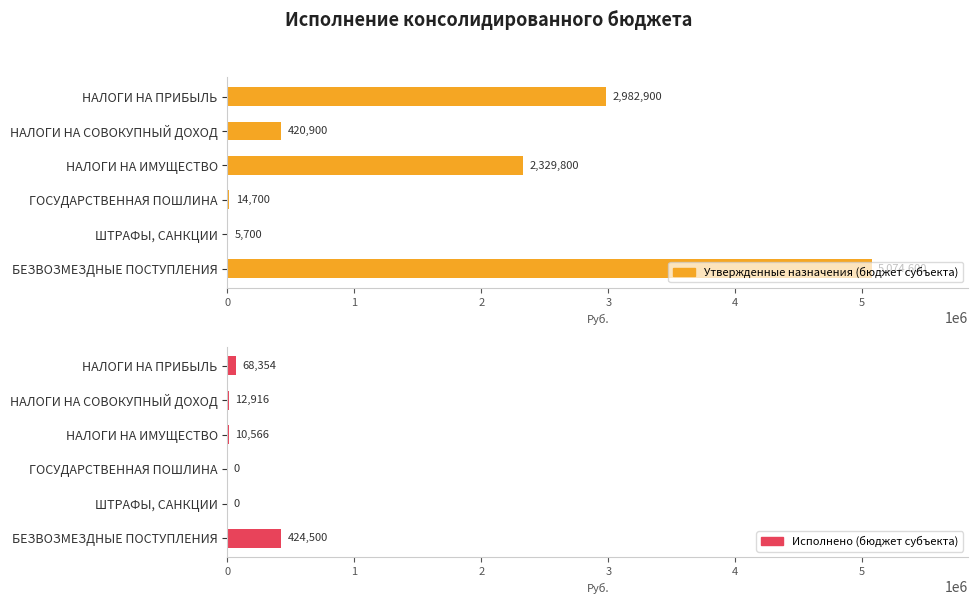

Reading left to right, list all the values displayed in this chart.

Утвержденные назначения (бюджет субъекта): 2982900.0	420900.0	2329800.0	14700.0	5700.0	5074600.0
Исполнено (бюджет субъекта): 68353.6	12916.0	10566.5	0.0	0.0	424500.0